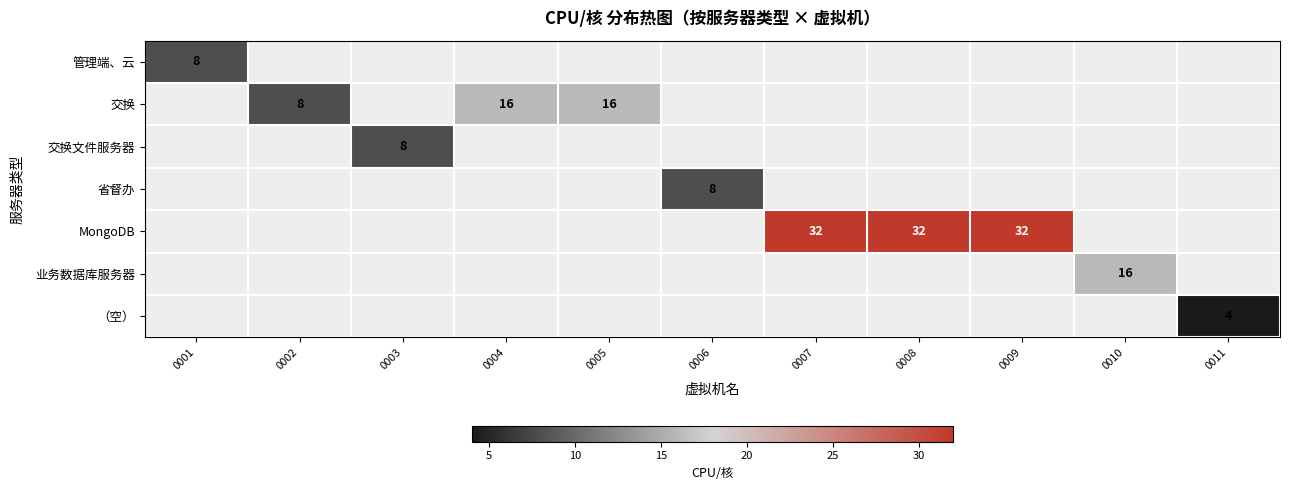

The 交换 series shows 9 at 0004. True or false?

False